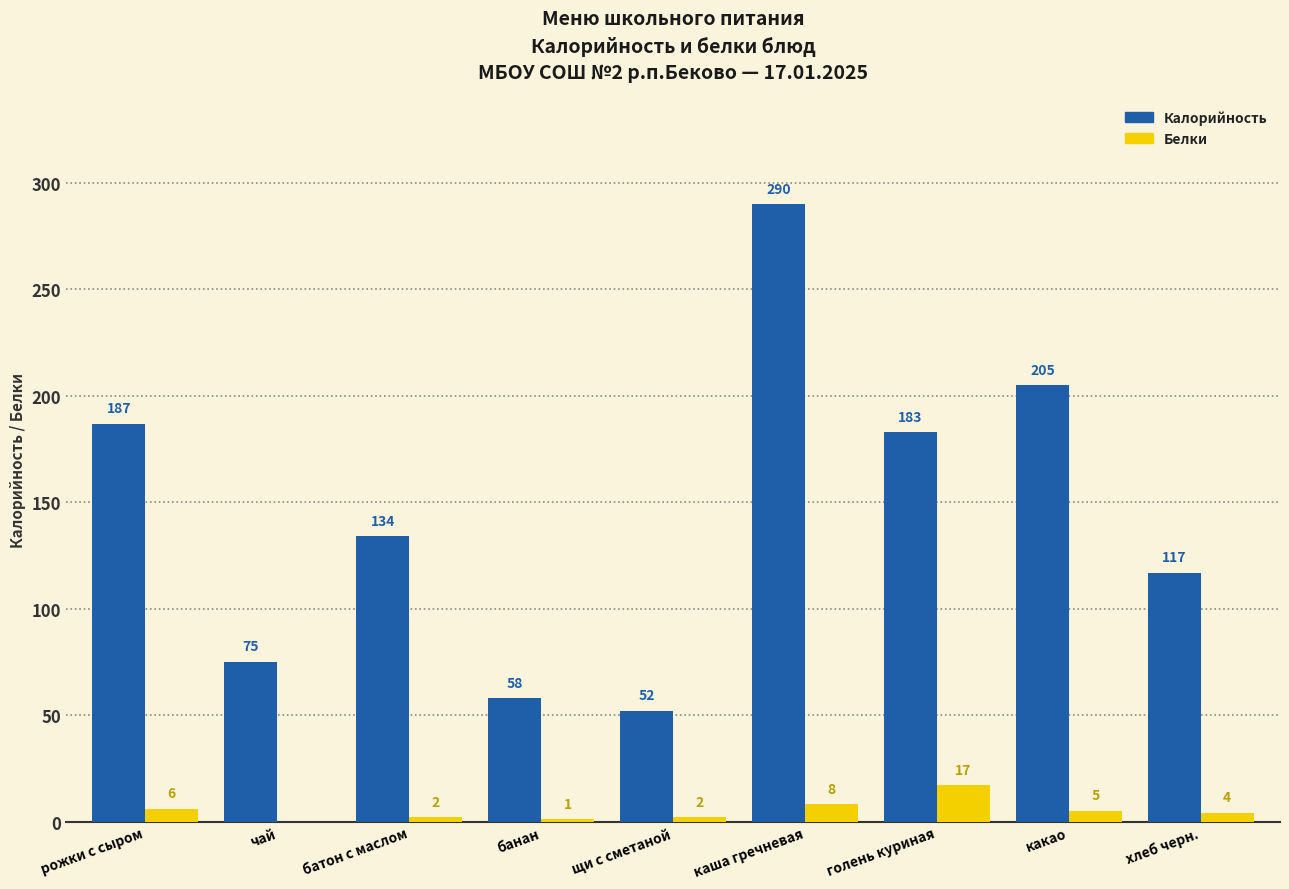

Reading right to left, extract all data points from this chart.

Калорийность: хлеб черн.=117	какао=205	голень куриная=183	каша гречневая=290	щи с сметаной=52	банан=58	батон с маслом=134	чай=75	рожки с сыром=187
Белки: хлеб черн.=4	какао=5	голень куриная=17	каша гречневая=8	щи с сметаной=2	банан=1	батон с маслом=2	чай=0	рожки с сыром=6